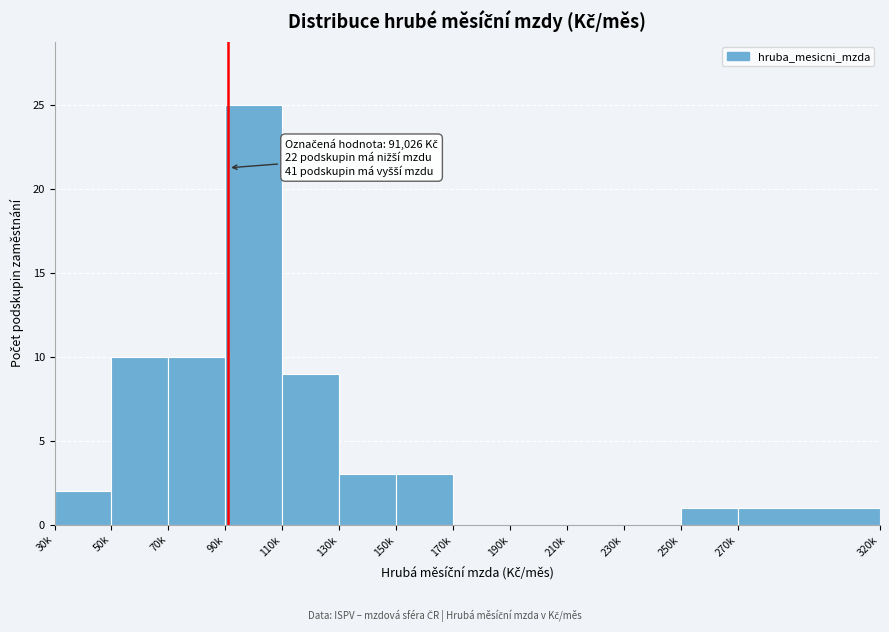

Reading left to right, transcribe all the data shown in this chart.

30k=2	50k=10	70k=10	90k=25	110k=9	130k=3	150k=3	170k=0	190k=0	210k=0	230k=0	250k=1	270k=1